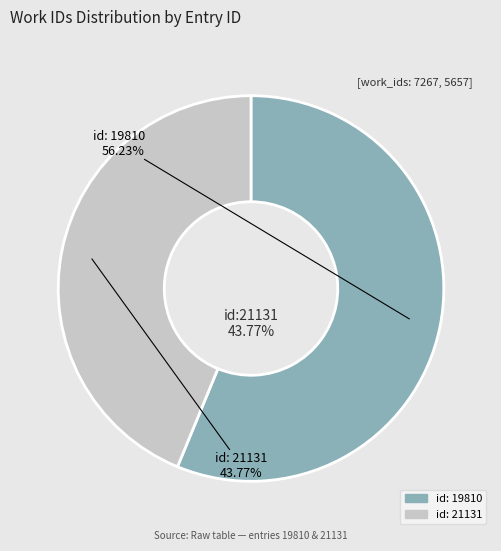

Combined, do id: 19810 and id: 21131 account for over 50%?

Yes